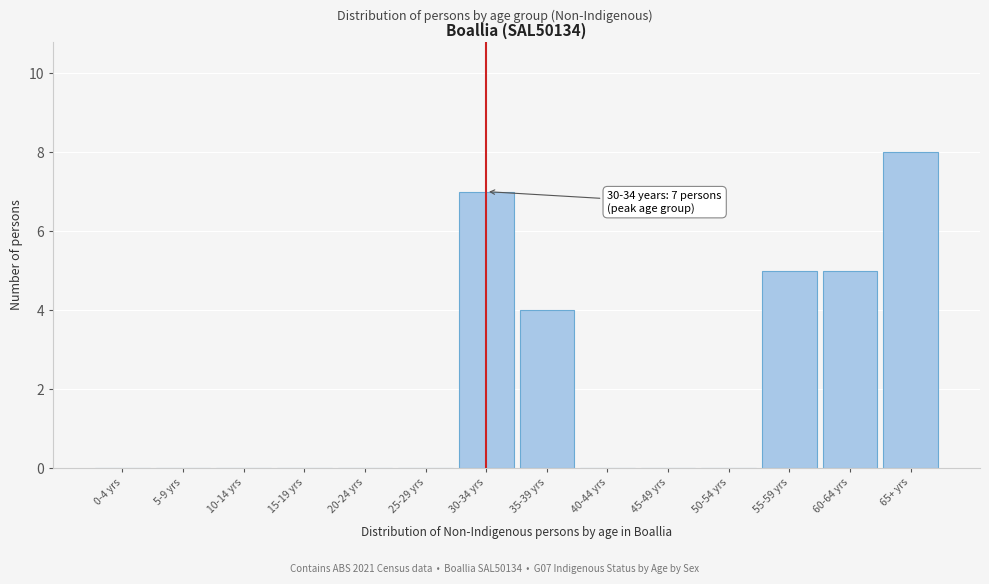

Reading left to right, transcribe all the data shown in this chart.

0-4 yrs=0	5-9 yrs=0	10-14 yrs=0	15-19 yrs=0	20-24 yrs=0	25-29 yrs=0	30-34 yrs=7	35-39 yrs=4	40-44 yrs=0	45-49 yrs=0	50-54 yrs=0	55-59 yrs=5	60-64 yrs=5	65+ yrs=8